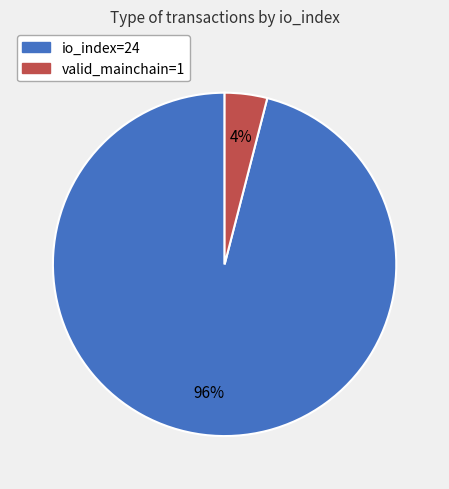

To the nearest percent, what is the average slice percentage?

50%